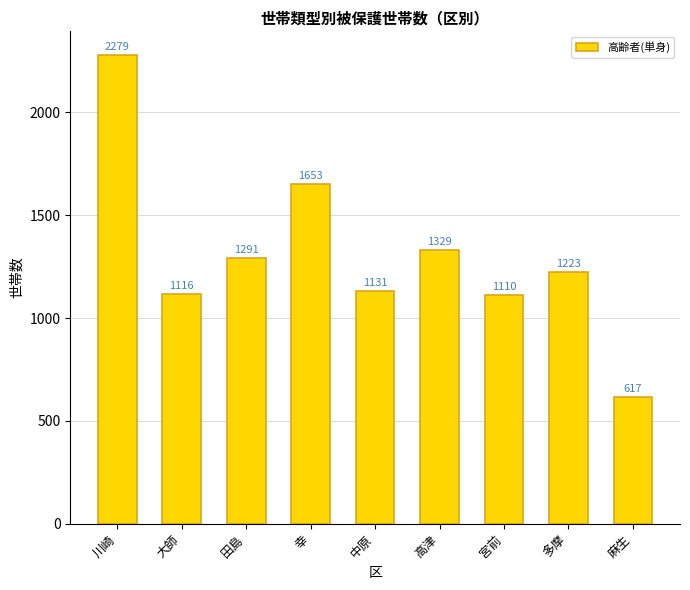

True or false: the data shows 1223 at 多摩.

True